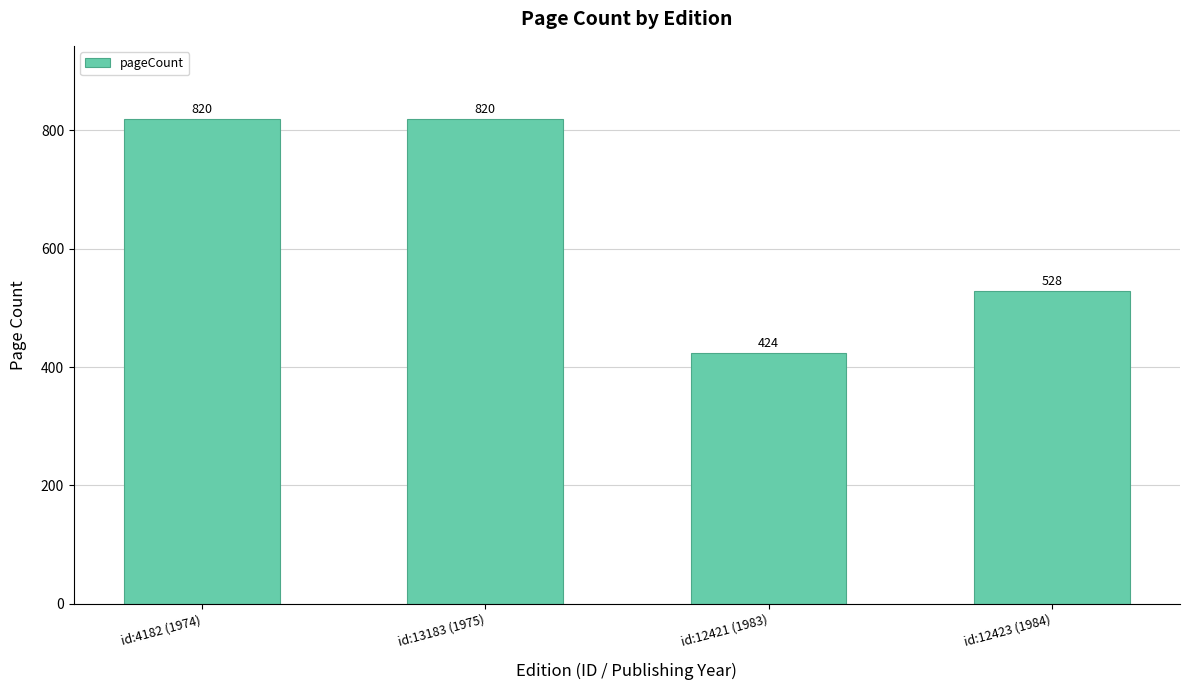

What is the smallest value displayed?

424